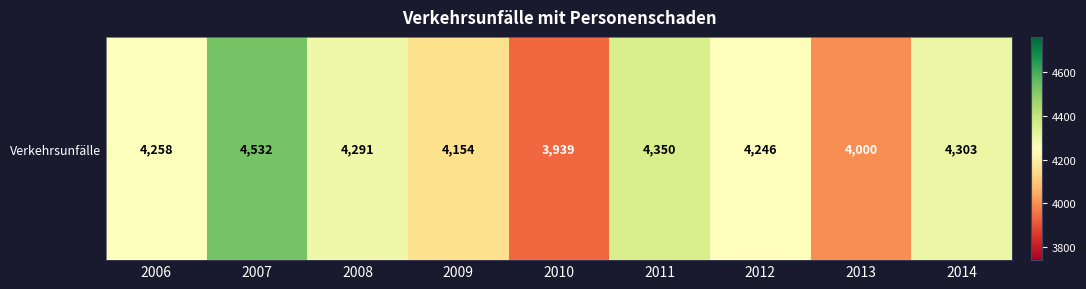

Rank the categories by value from lowest to highest.

2010, 2013, 2009, 2012, 2006, 2008, 2014, 2011, 2007